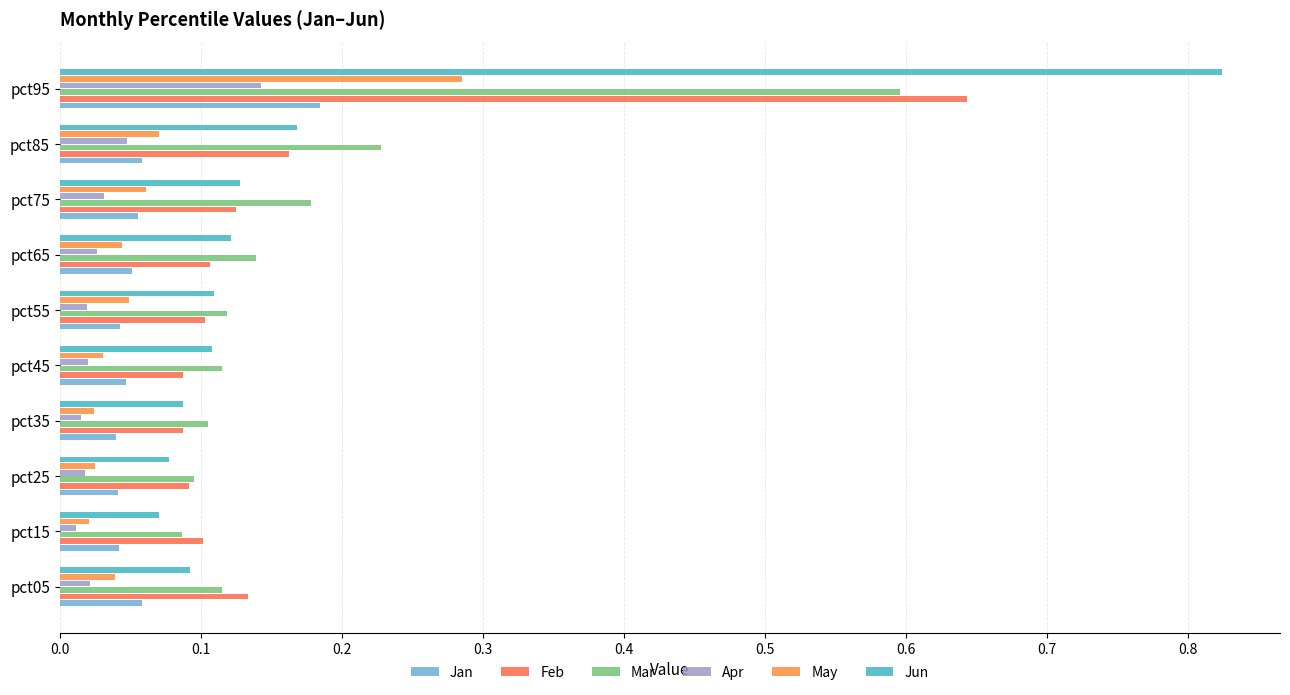

At how many categories does at least one series exceed 0?

10